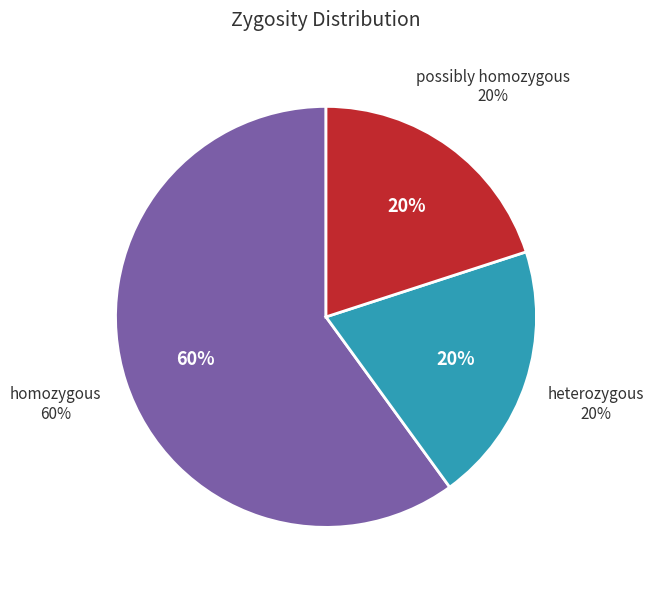

What is the majority slice?

homozygous